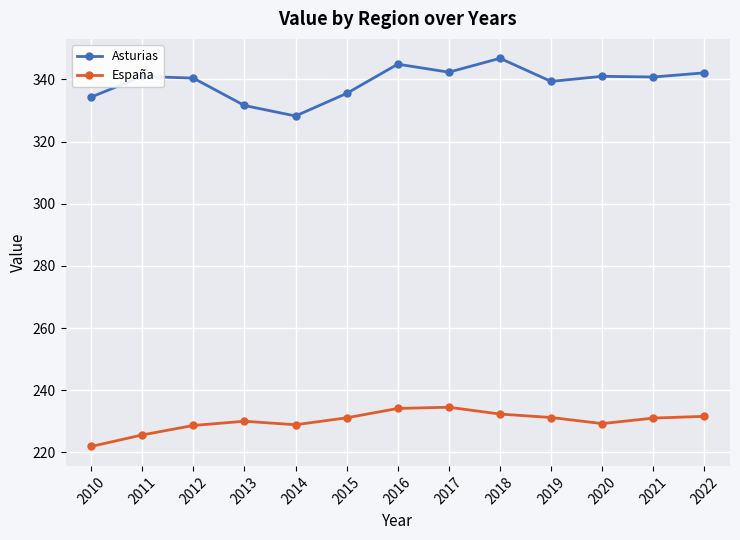

Which series has the widest spread of values?

Asturias